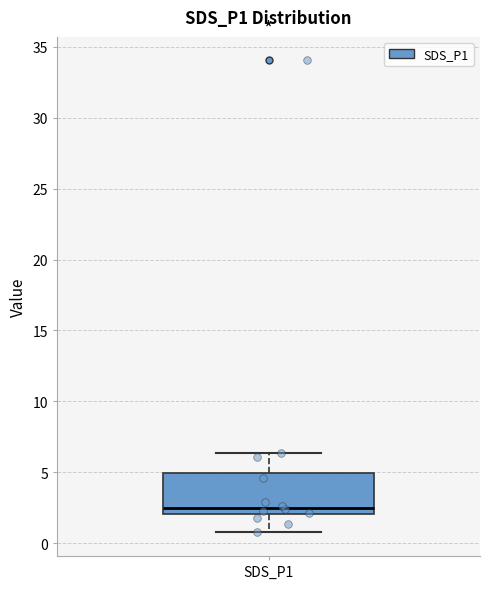

Where does the median line of the box for SDS_P1 sit on the y-axis? The values are not printed on the chart, so give them approximately, as read against the axis.

2.5